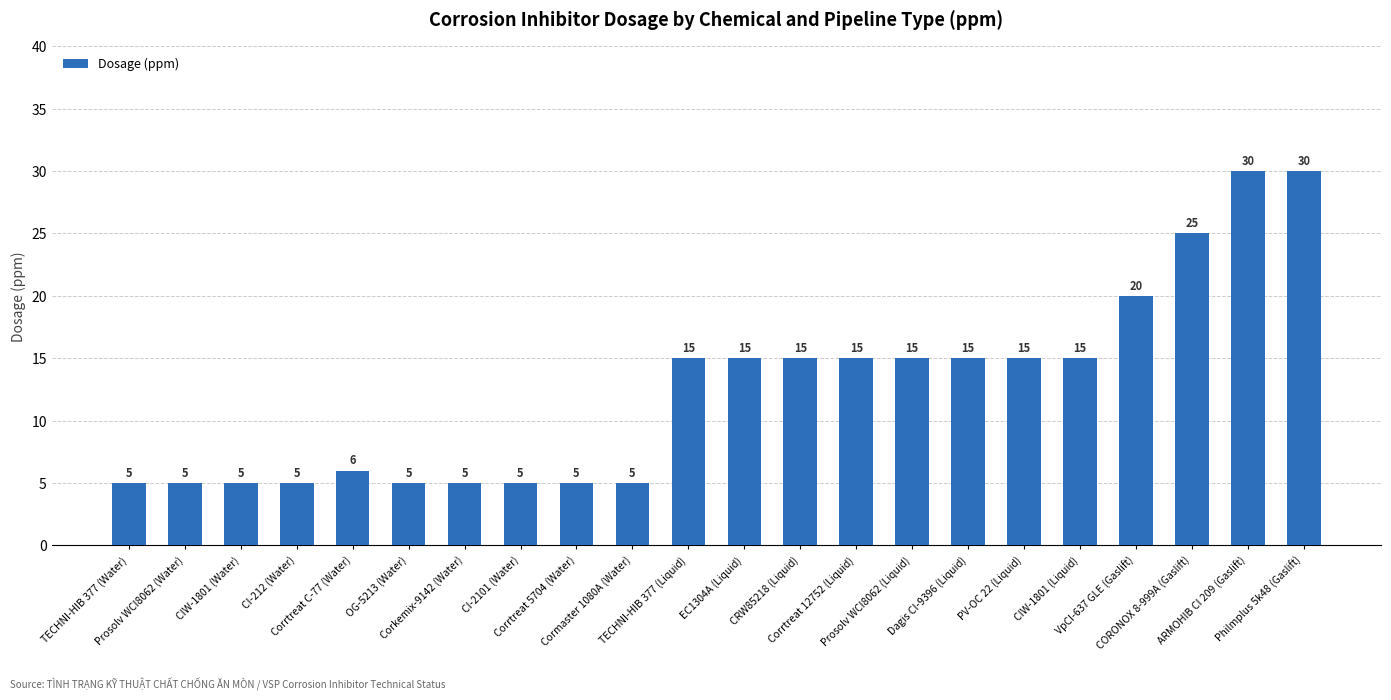

The chart shows a value of 20 at Prosolv WCI8062 (Liquid). True or false?

False